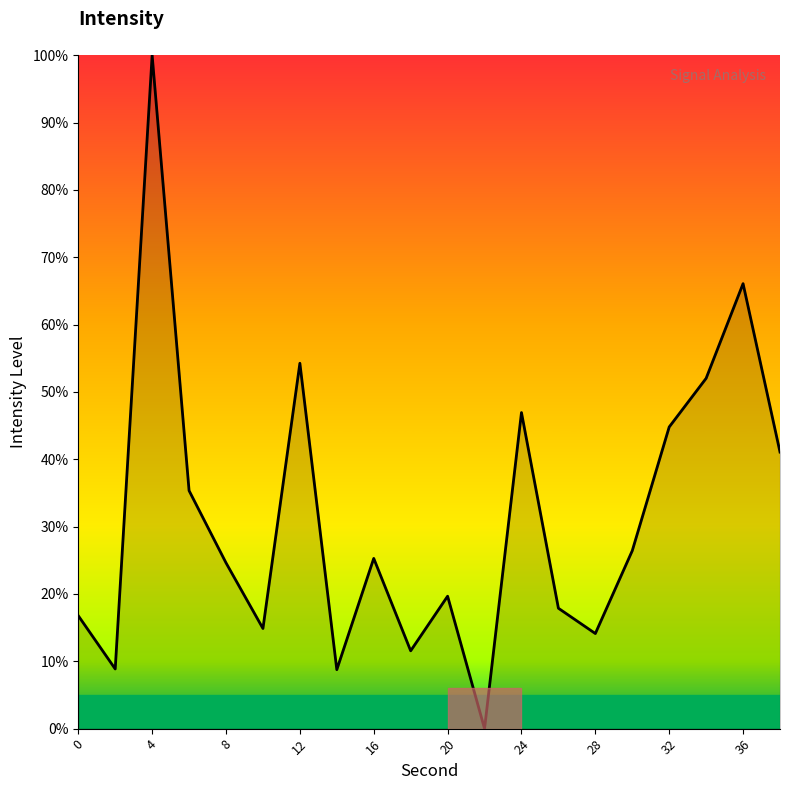

What is the difference between the maximum and minimum values?

100.0